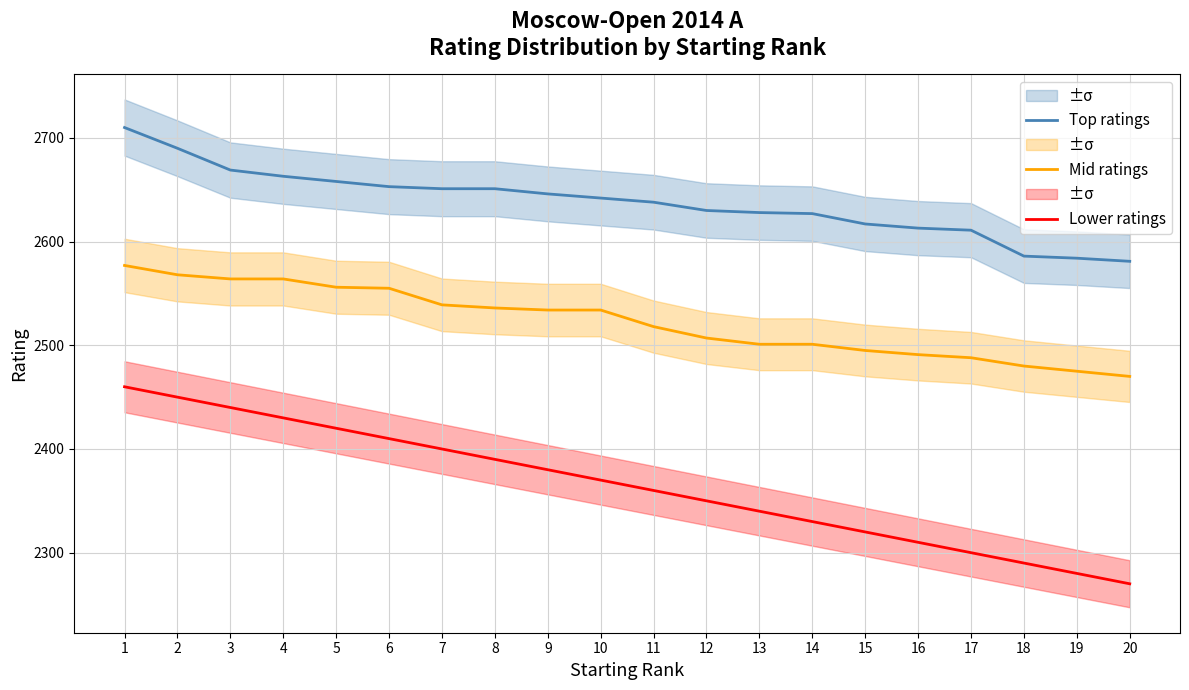

What is the difference between the maximum and minimum values in the Top ratings series?

129